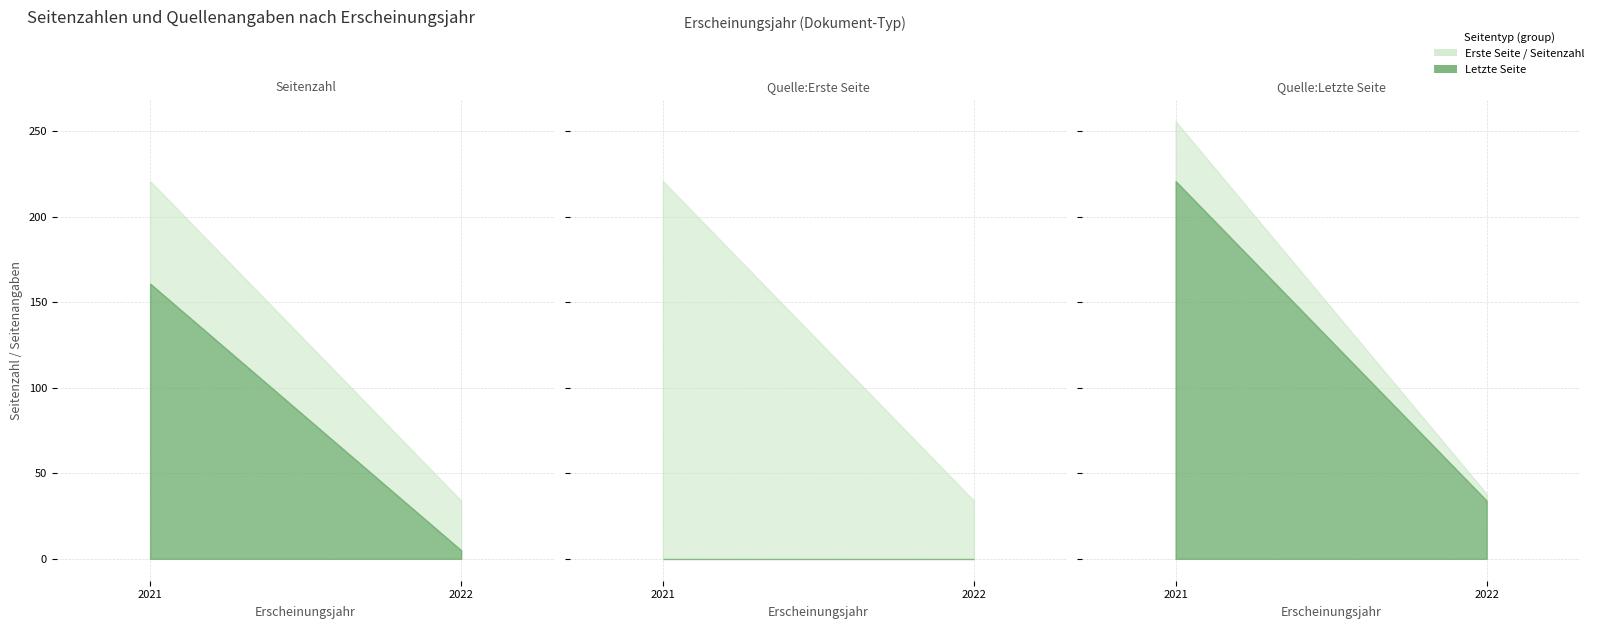

At which label does Quelle:Erste Seite reach its peak?

2021